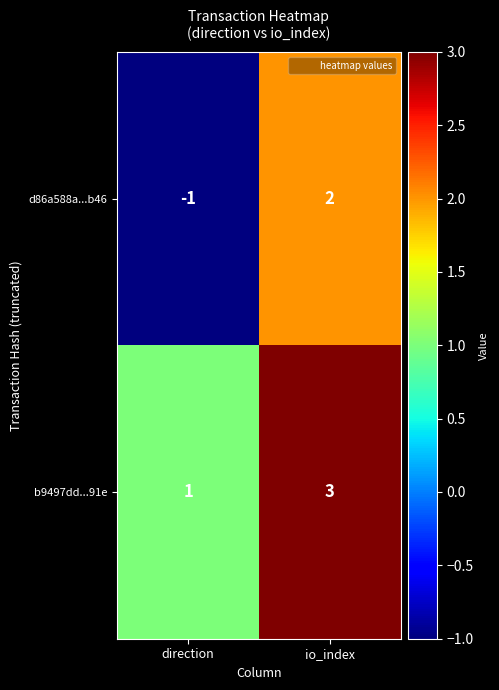

What is the sum of all b9497dd...91e values?

4